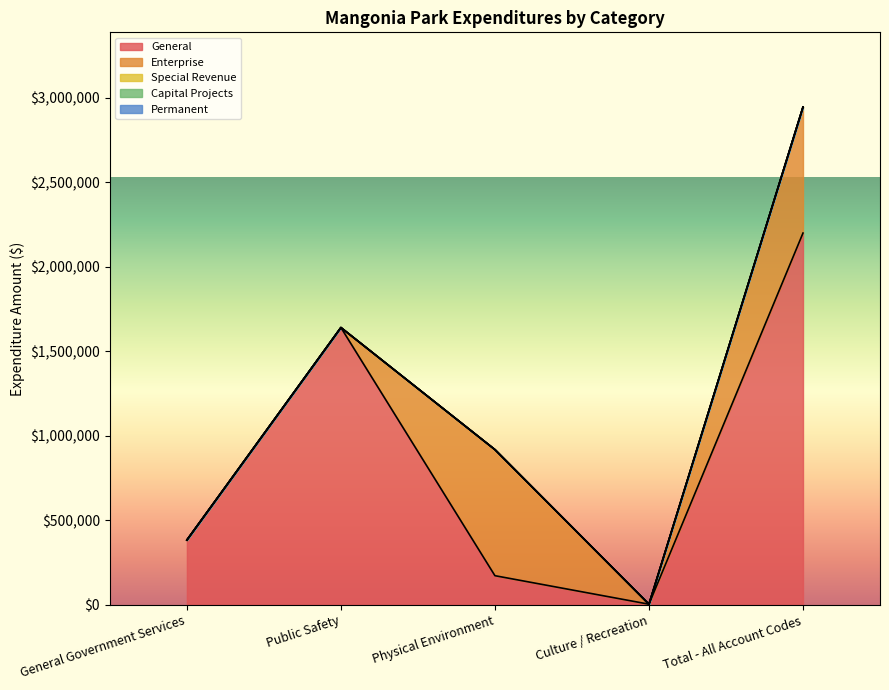

How many lines are shown in the chart?

5